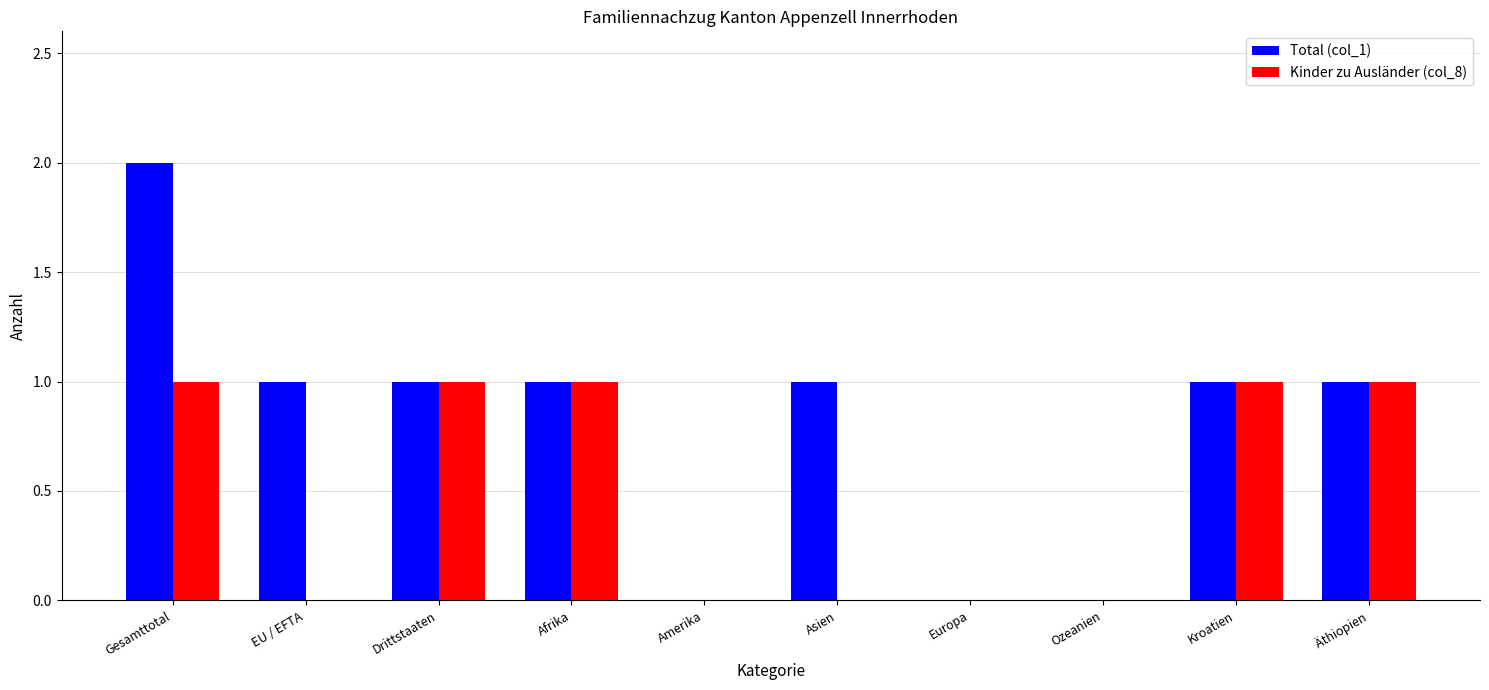

Is the value of Kinder zu Ausländer (col_8) at Kroatien greater than the value of Total (col_1) at Ozeanien?

Yes